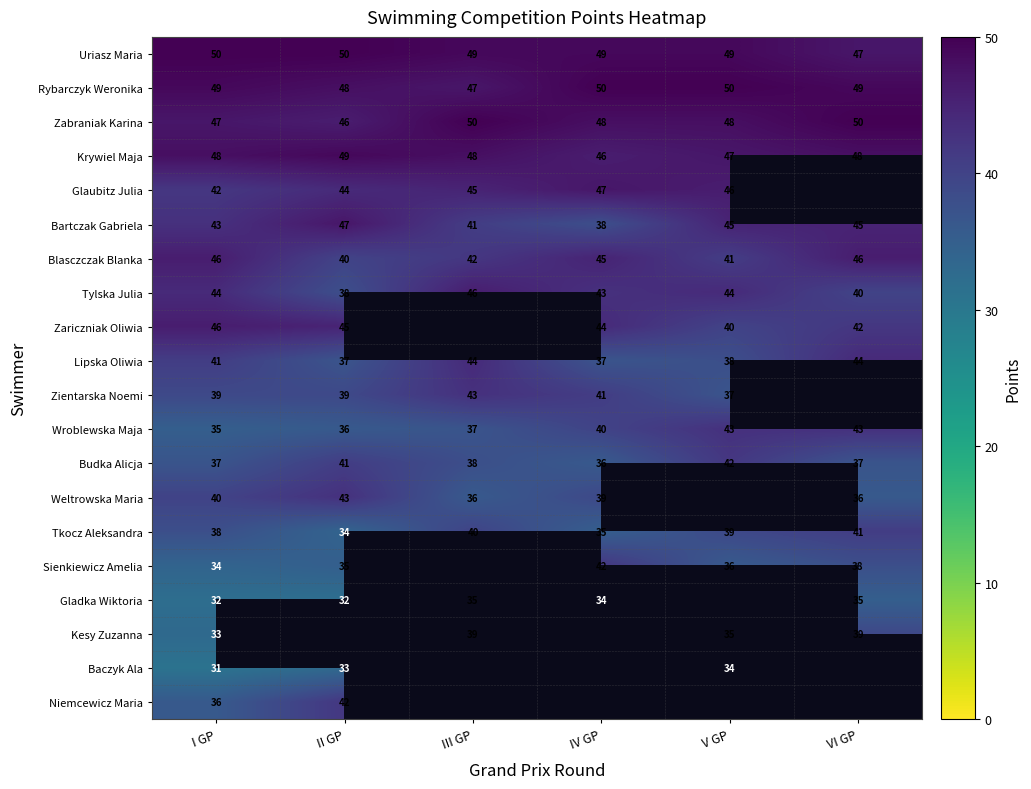

Is the value of Rybarczyk Weronika at II GP greater than the value of Tylska Julia at IV GP?

Yes